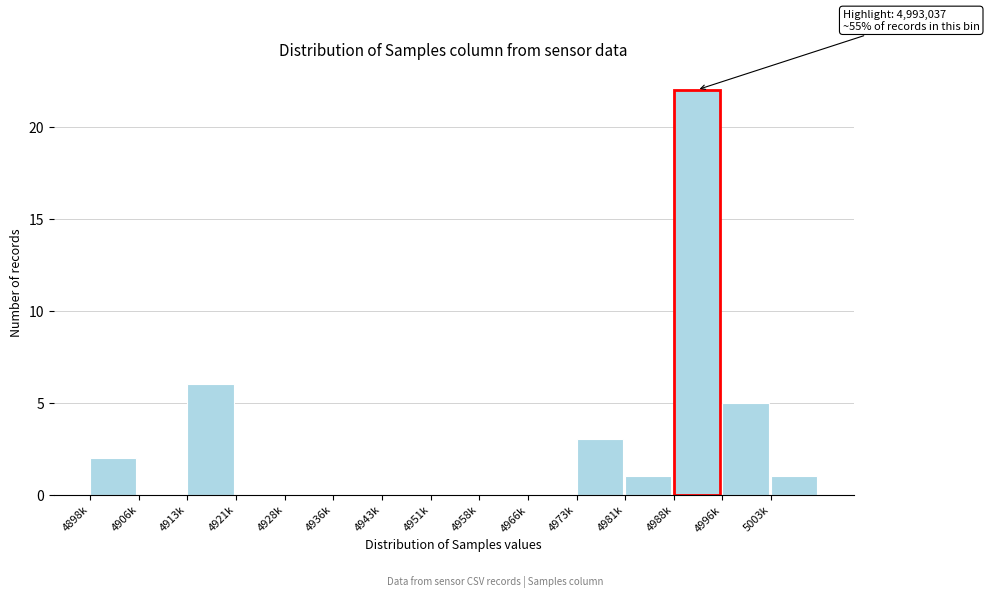

Reading left to right, extract all data points from this chart.

4898k=2	4906k=0	4913k=6	4921k=0	4928k=0	4936k=0	4943k=0	4951k=0	4958k=0	4966k=0	4973k=3	4981k=1	4988k=22	4996k=5	5003k=1